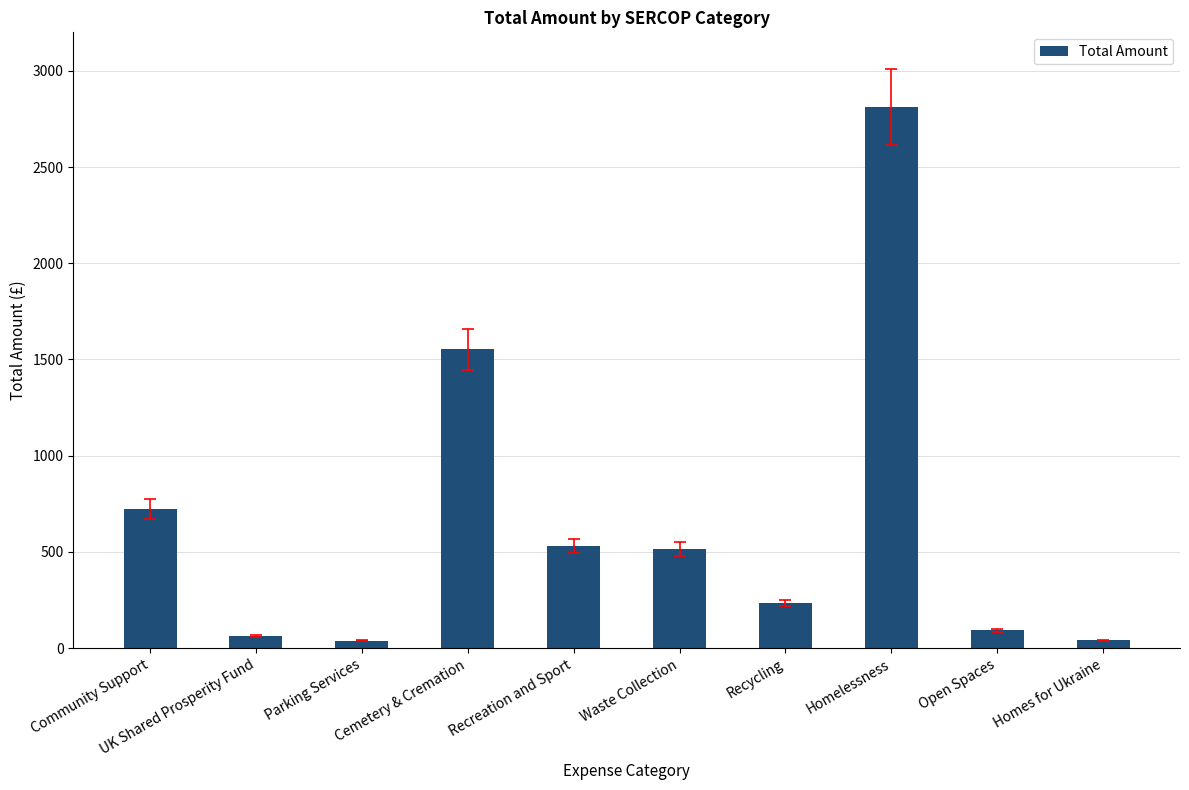

What is the greatest value displayed?

2813.1